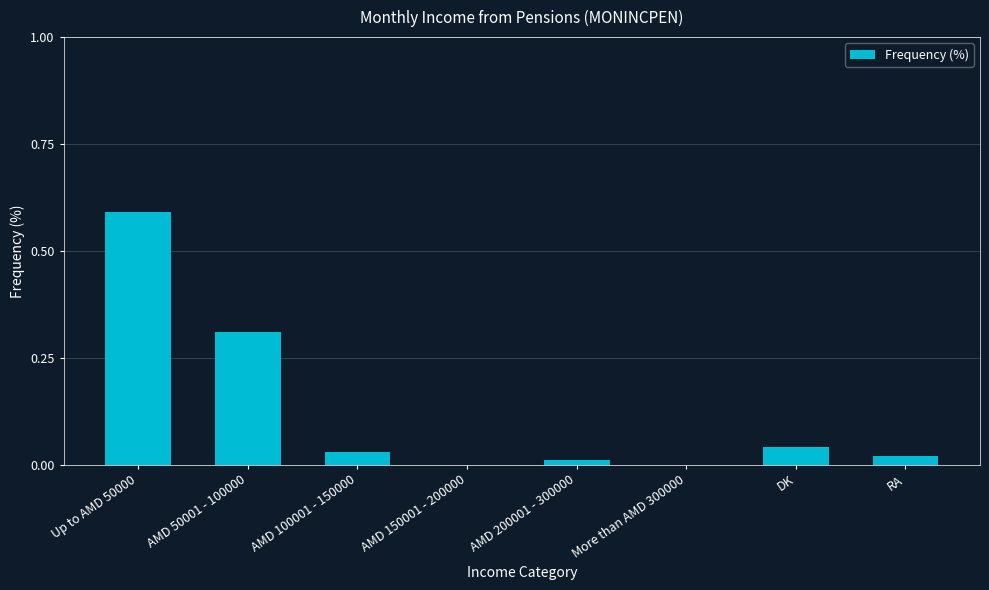

Which category has the highest value across all series?

Up to AMD 50000